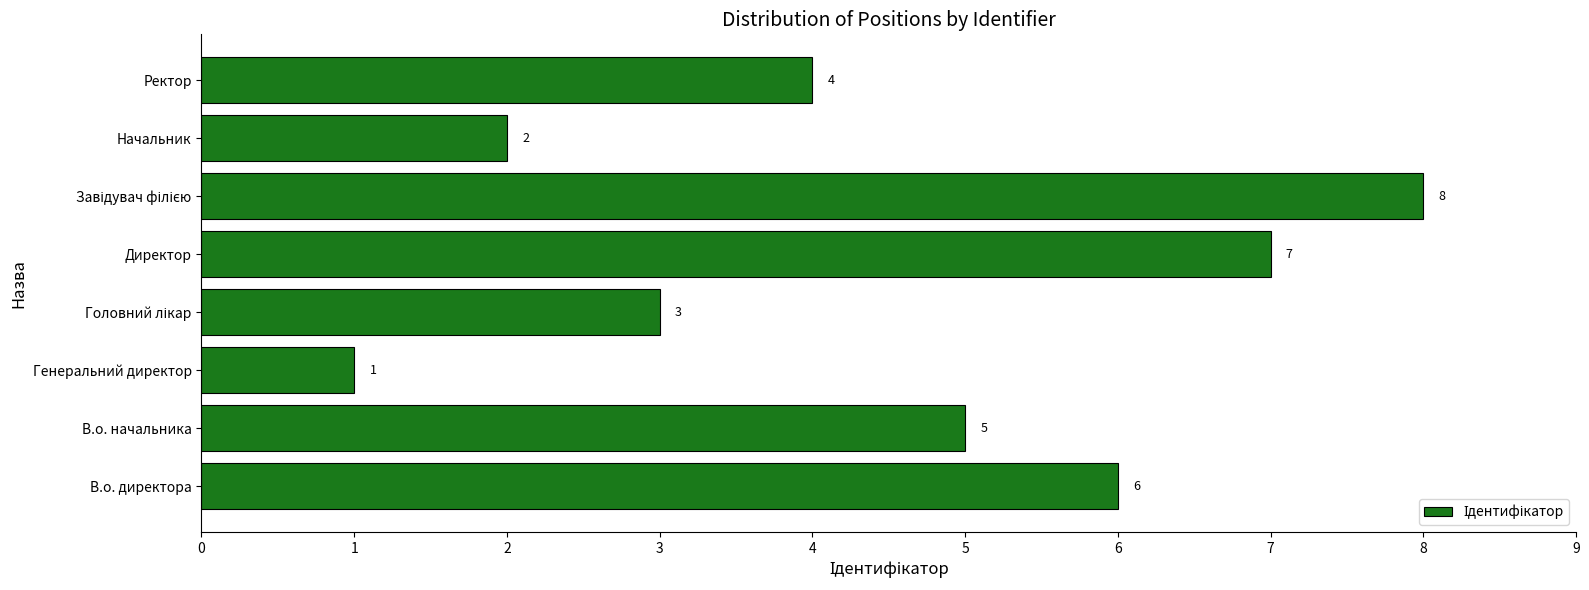

Reading bottom to top, transcribe all the data shown in this chart.

6	5	1	3	7	8	2	4